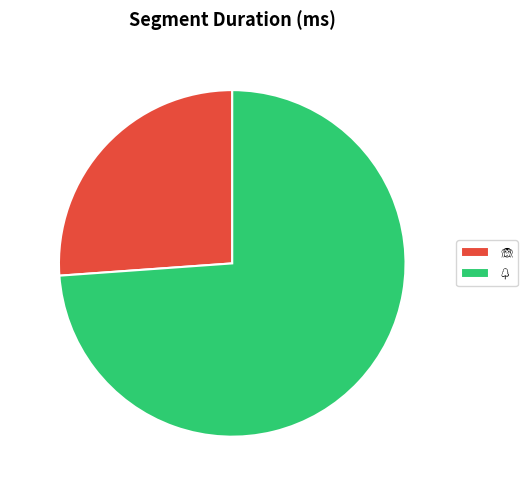

Is there any slice that represents more than half of the pie?

Yes